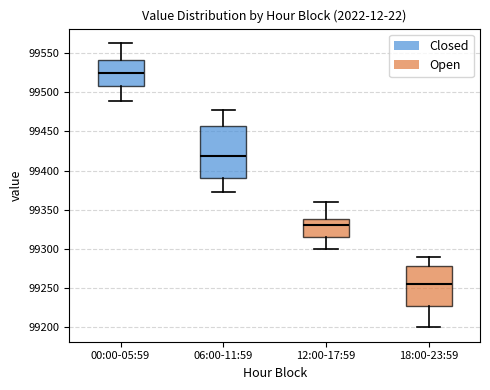

Reading left to right, read every box against the y-axis: the position of its median line, the range the box covers, and the ends of its whiskers. The values are not printed on the chart, so give them approximately, as read against the axis.

00:00-05:59: median 99525, box 99505 to 99540, whiskers 99490 to 99565
06:00-11:59: median 99420, box 99390 to 99455, whiskers 99370 to 99480
12:00-17:59: median 99330, box 99315 to 99340, whiskers 99300 to 99360
18:00-23:59: median 99255, box 99230 to 99280, whiskers 99200 to 99290